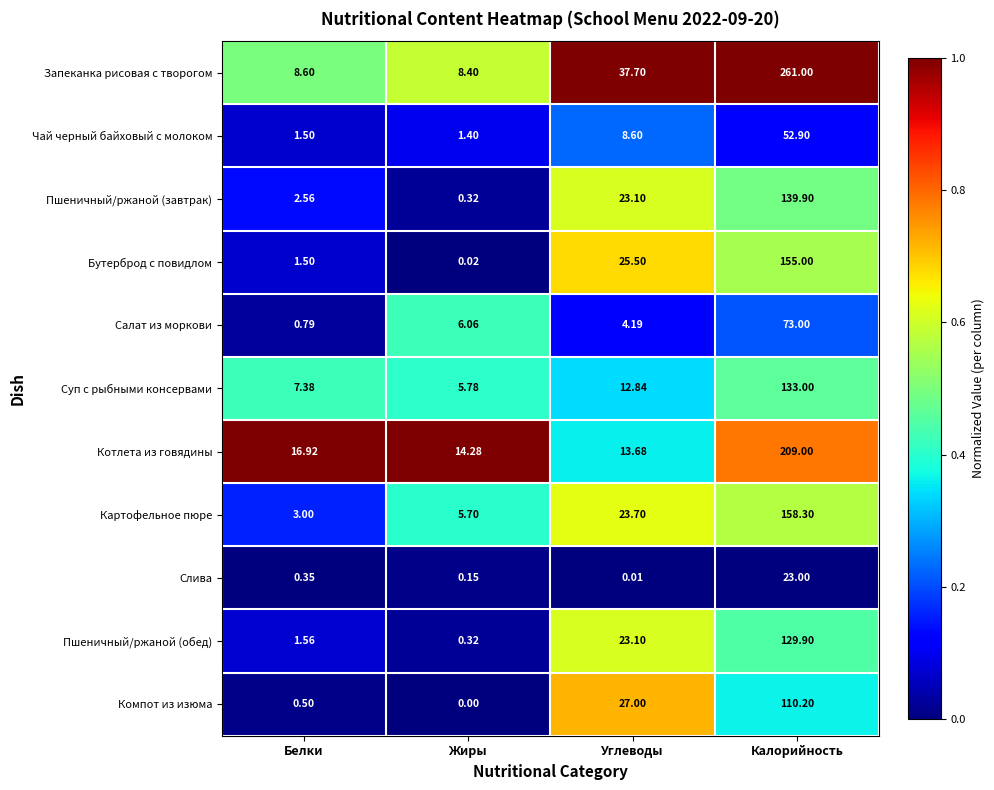

How many data points does each series have?

4